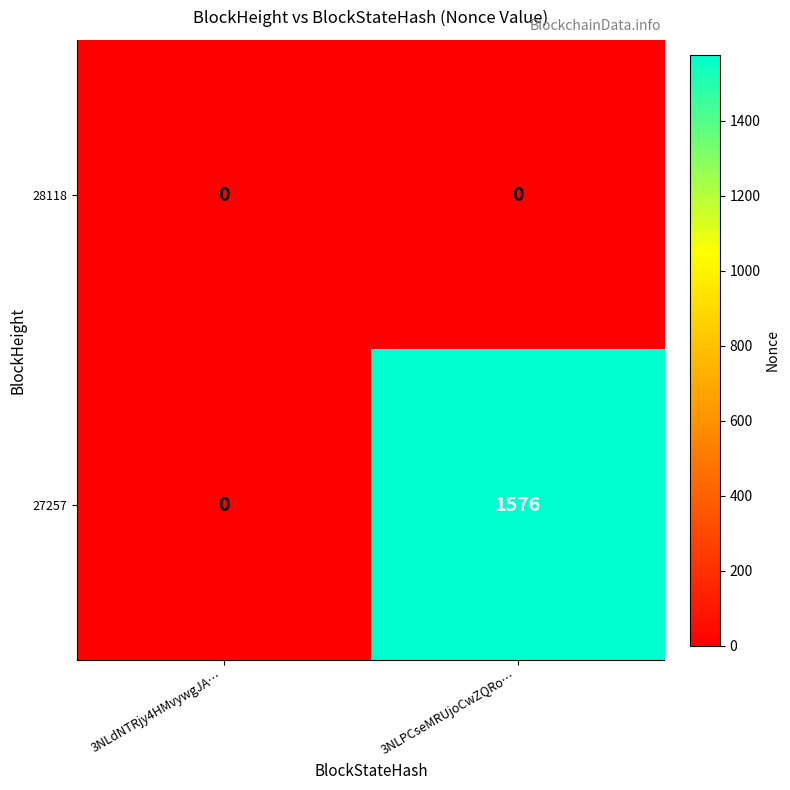

Reading left to right, list all the values displayed in this chart.

28118: 3NLdNTRjy4HMvywgJA…=0	3NLPCseMRUjoCwZQRo…=0
27257: 3NLdNTRjy4HMvywgJA…=0	3NLPCseMRUjoCwZQRo…=1576